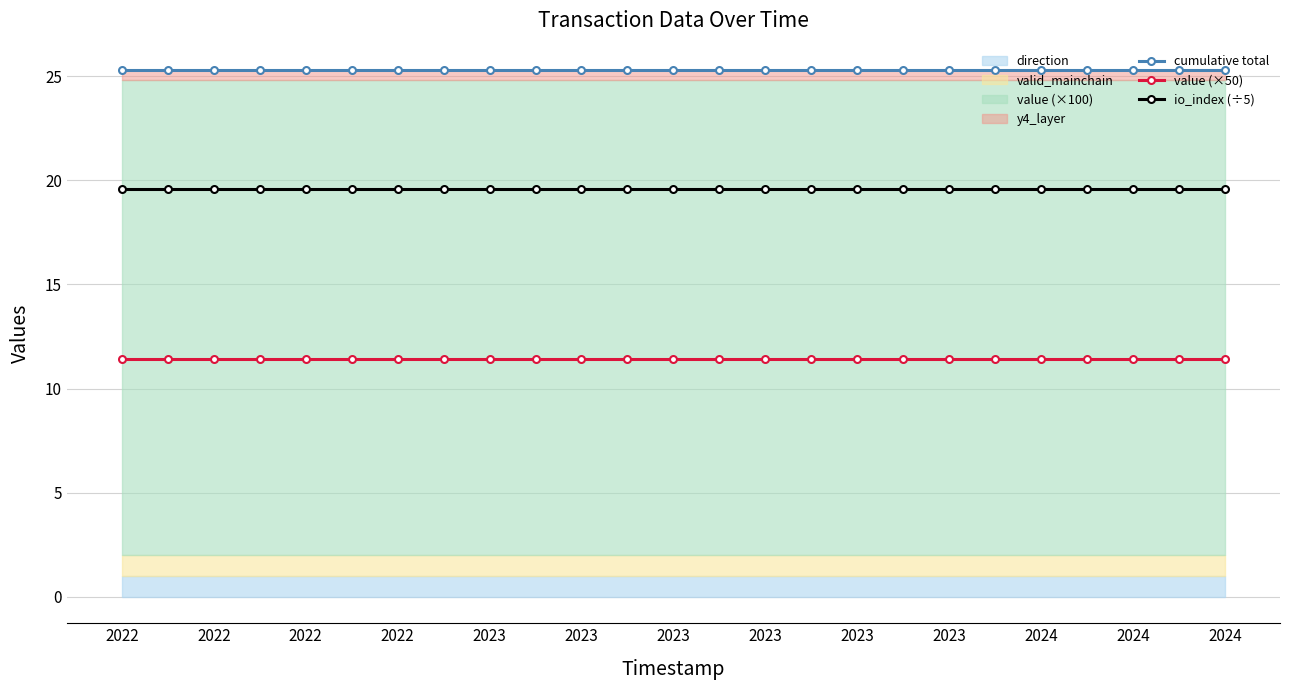

The io_index (÷5) series shows 12.0 at 2023. True or false?

False